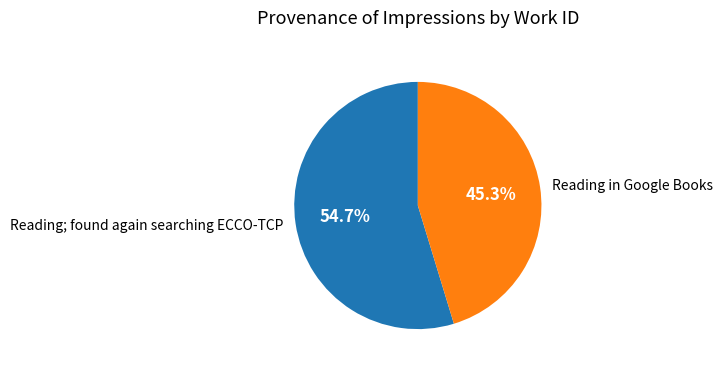

Is there a majority slice in this chart?

Yes